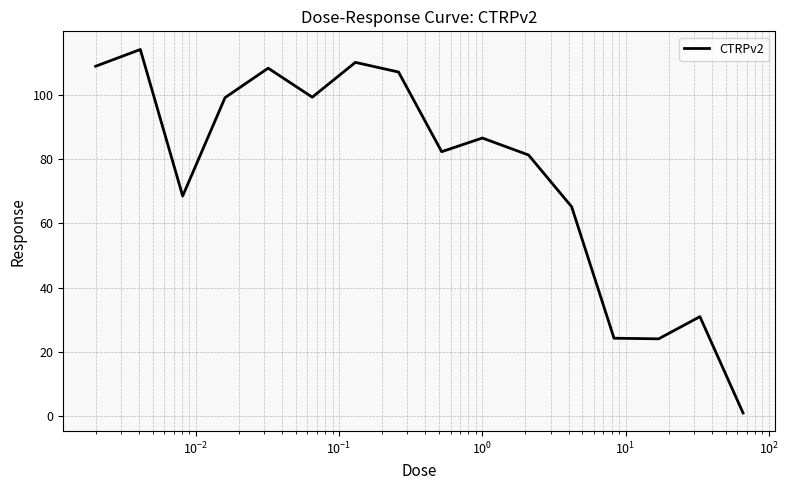

What is the difference between the maximum and minimum values?

113.0